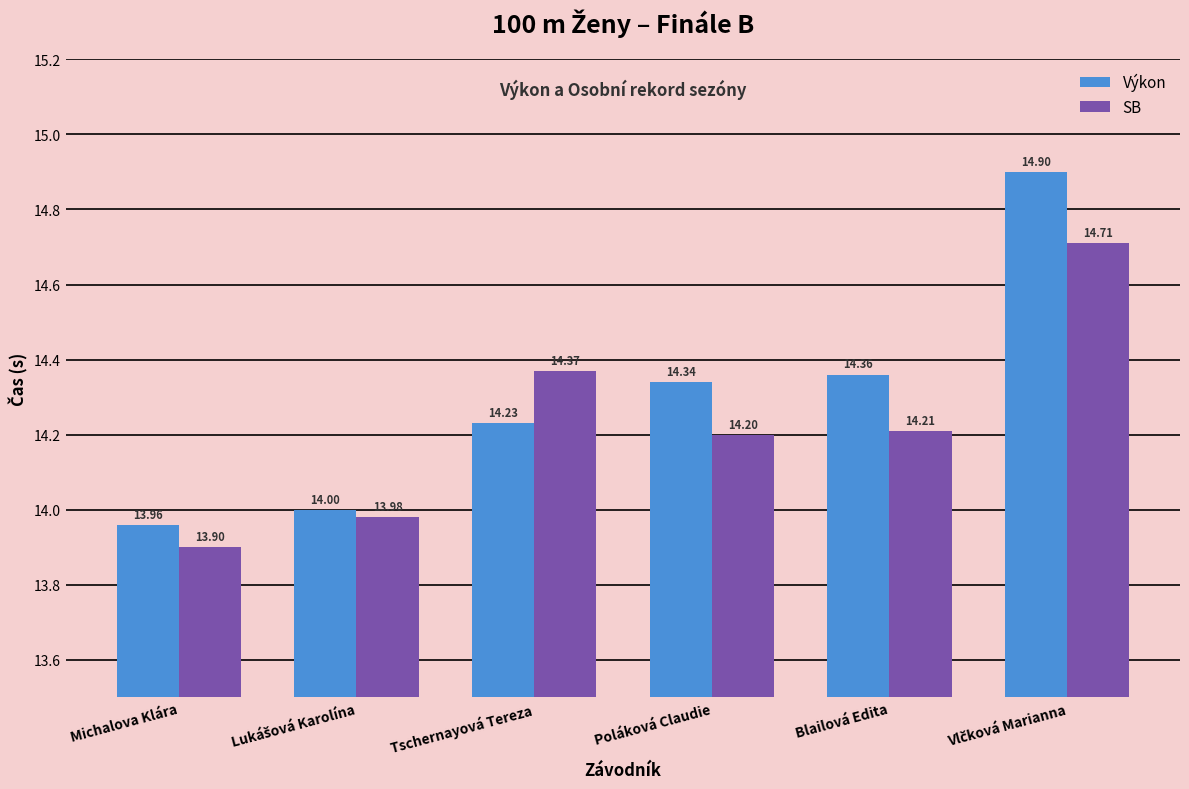

Which series has the largest total across all categories?

Výkon